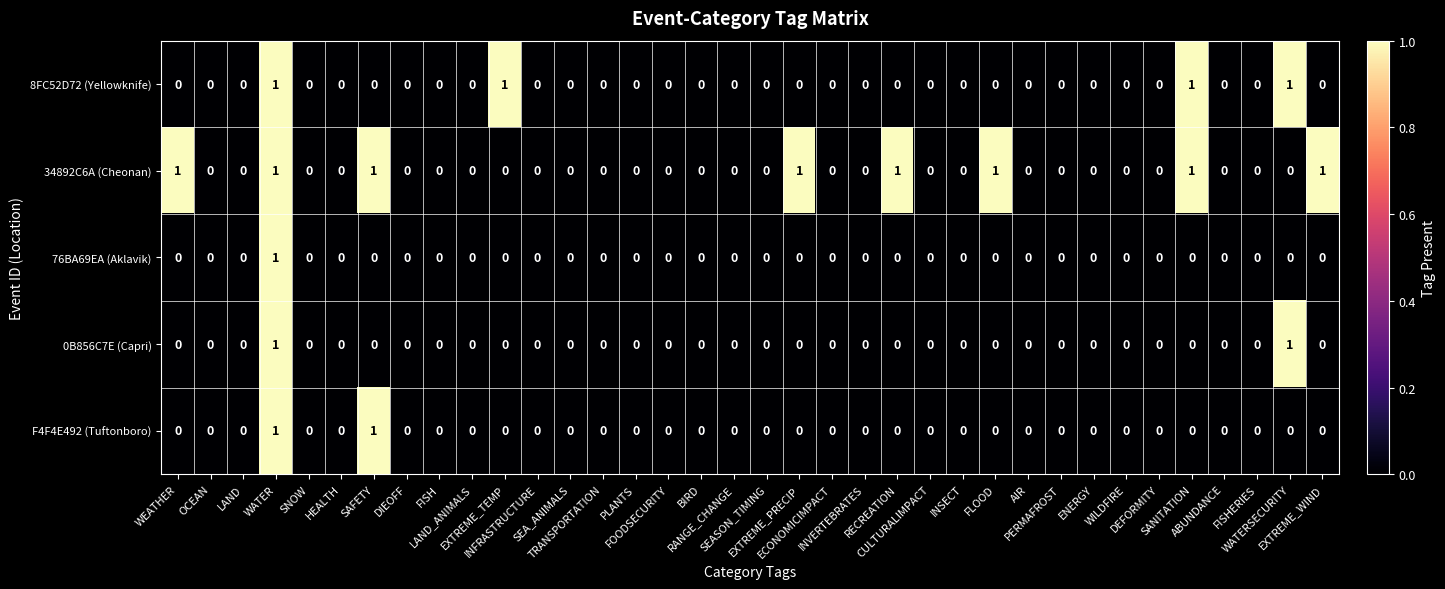

What is the maximum value shown in the chart?

1